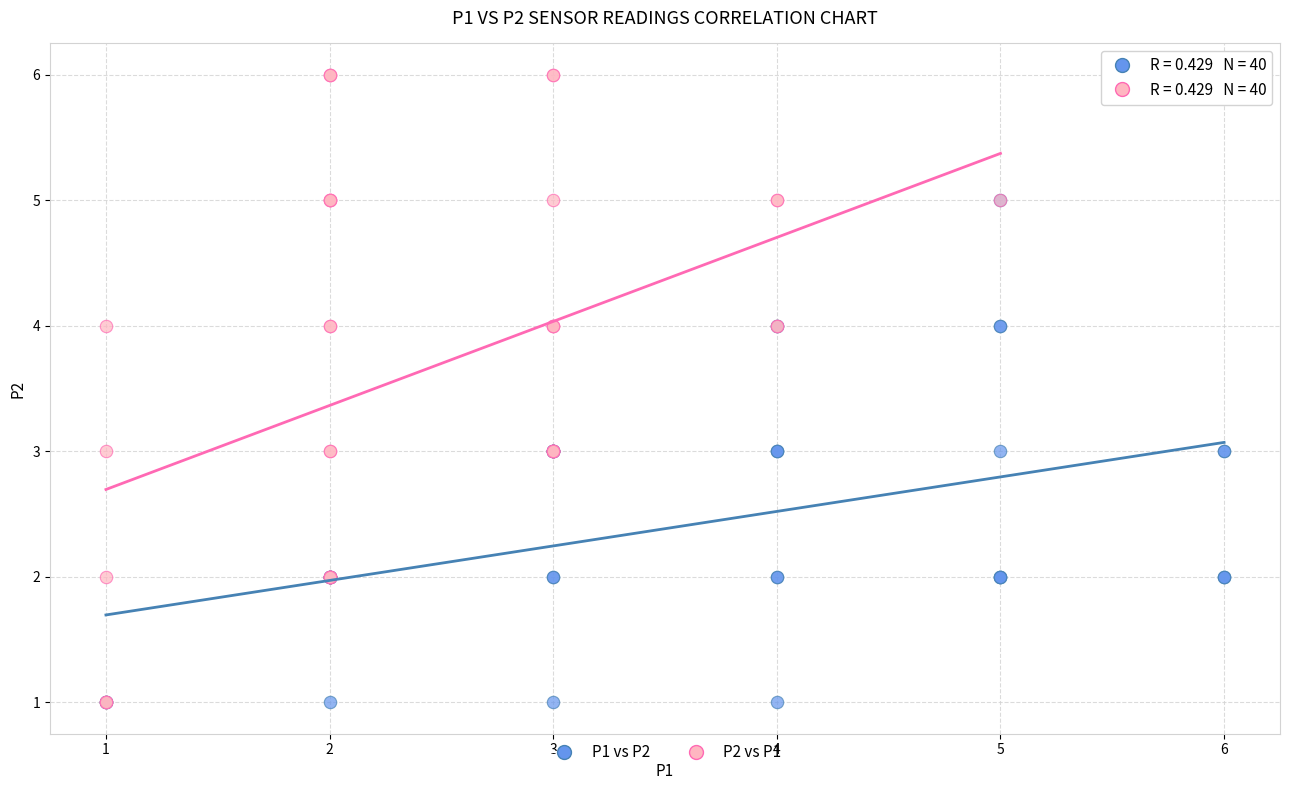

Which series has the widest spread of Y values?

P2 vs P1